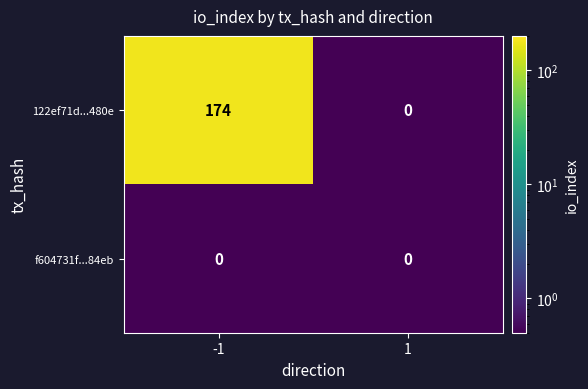

The 122ef71d...480e series shows 41 at -1. True or false?

False